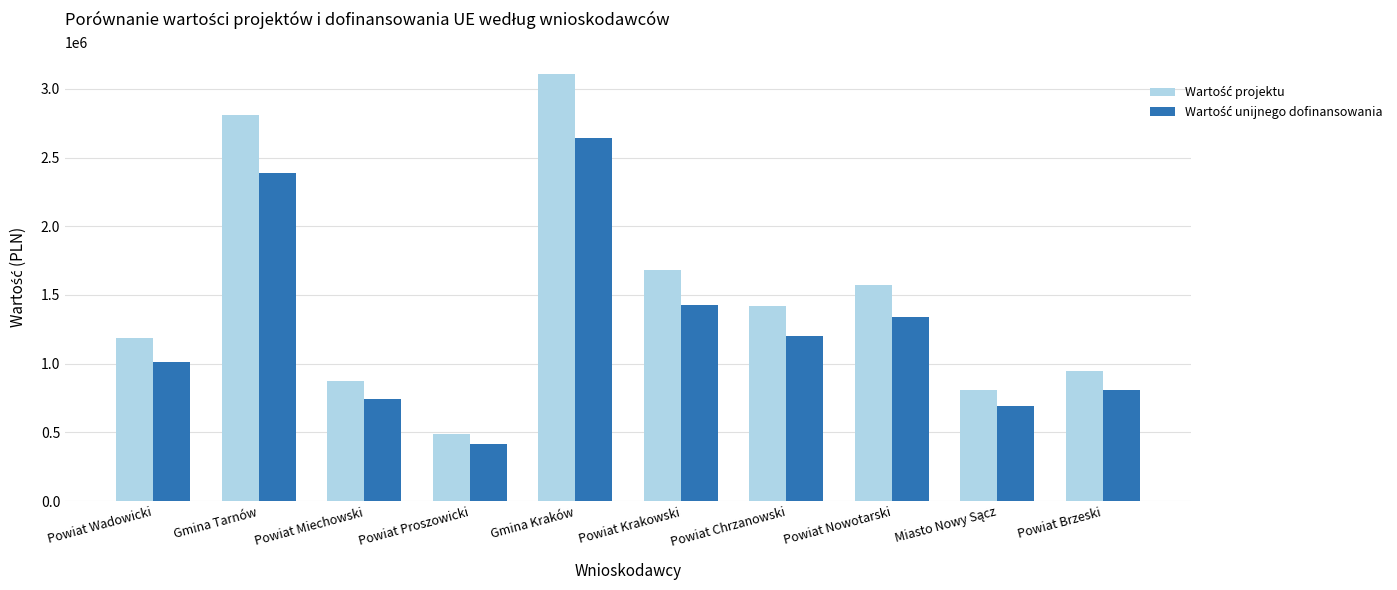

At which category is the sum across all series the highest?

Gmina Kraków